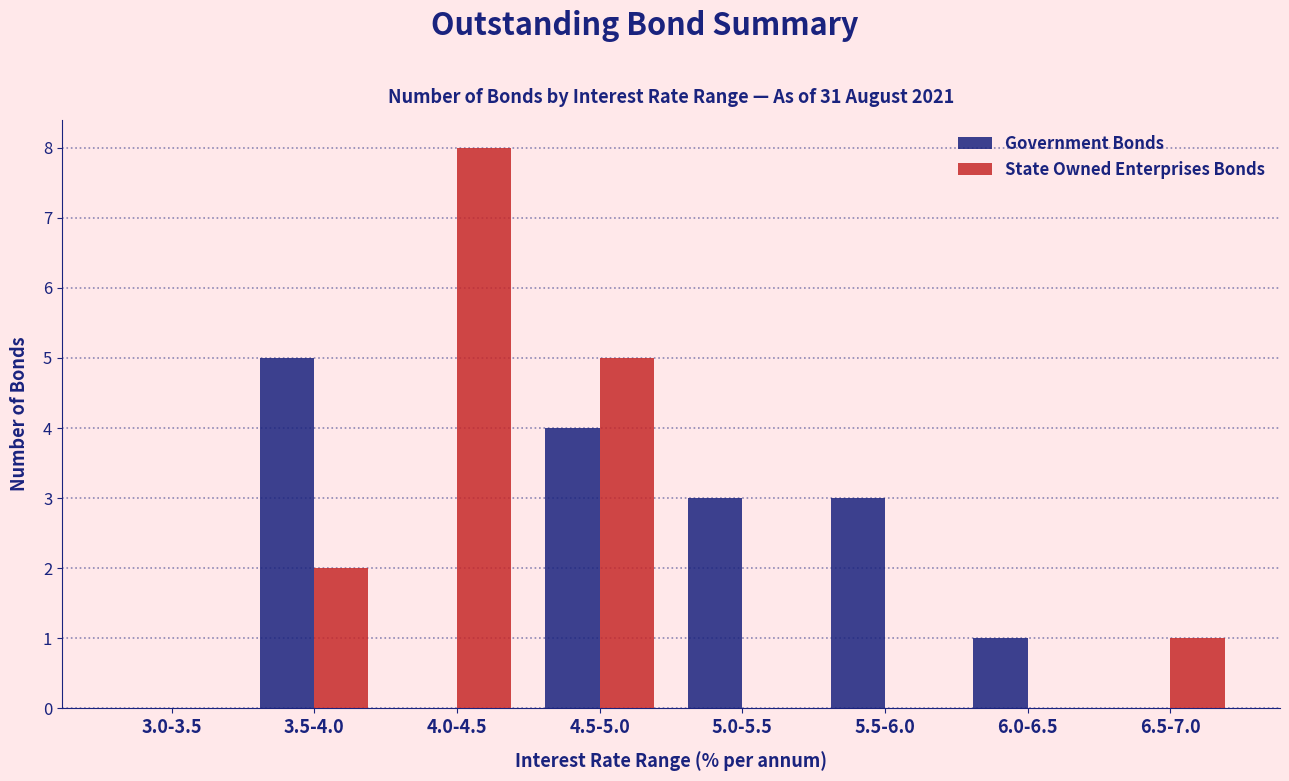

Count the number of categories in the chart.

8